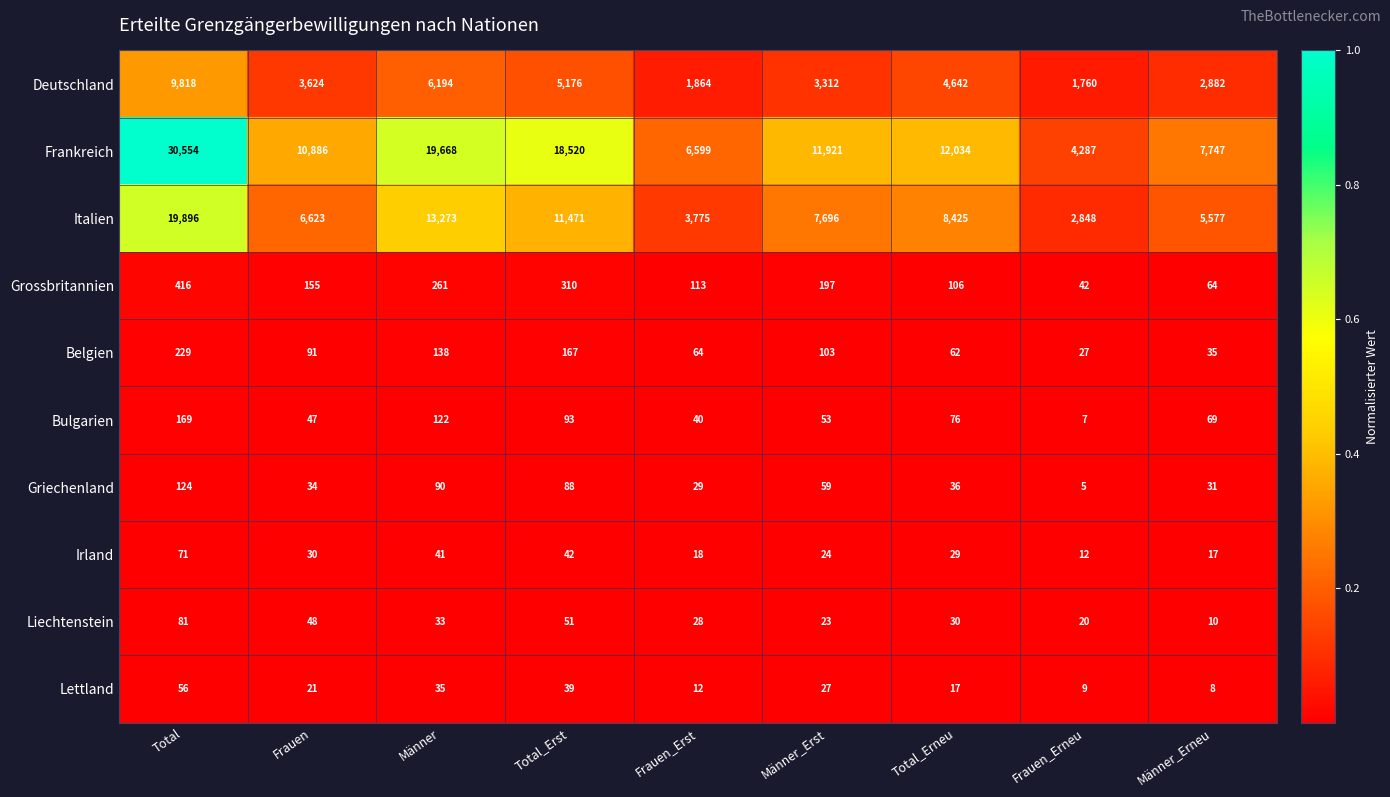

Which category has the highest value across all series?

Total